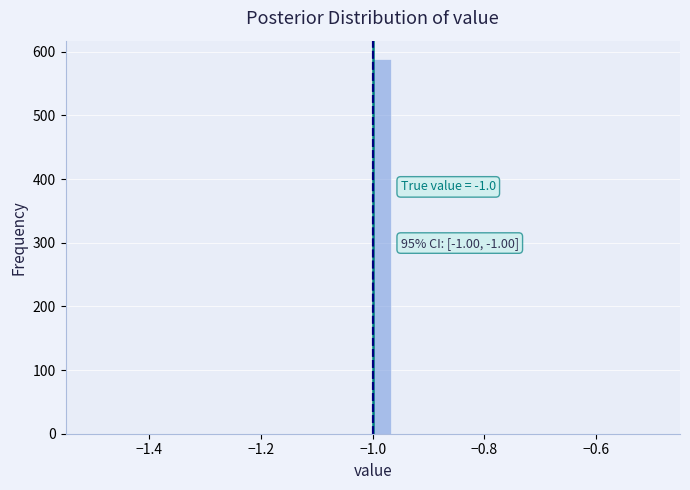

Read against the x-axis, roughly where is the centre of the tallest bar?

-0.98